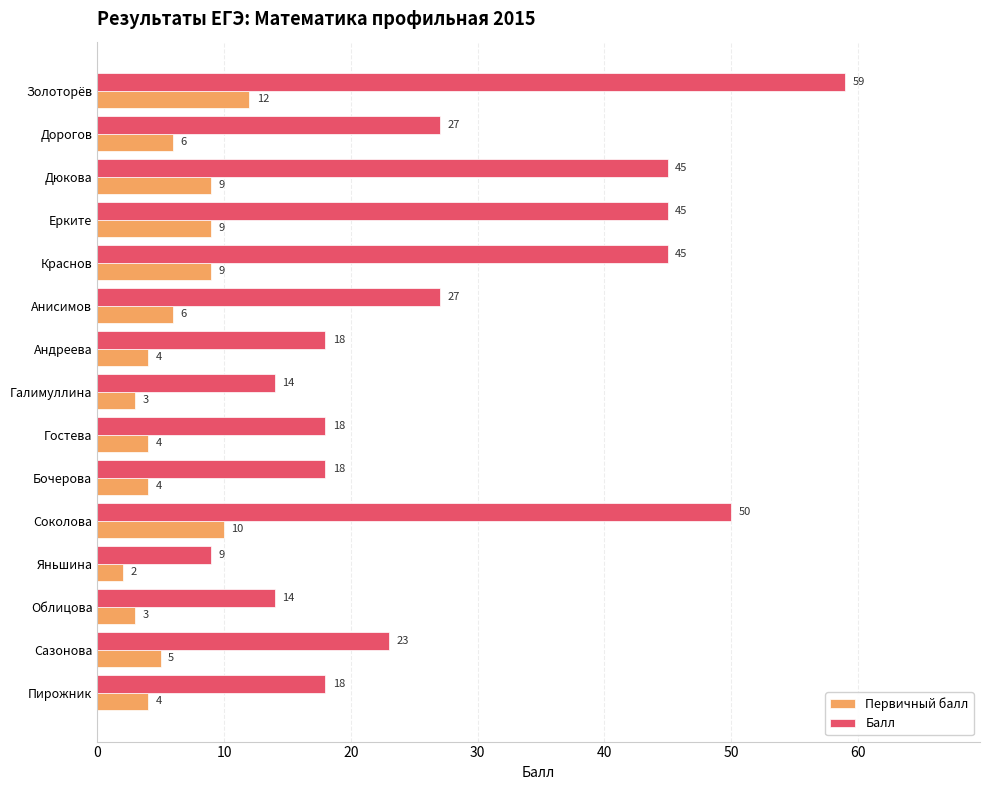

Which series changed the most between Облицова and Ерките?

Балл